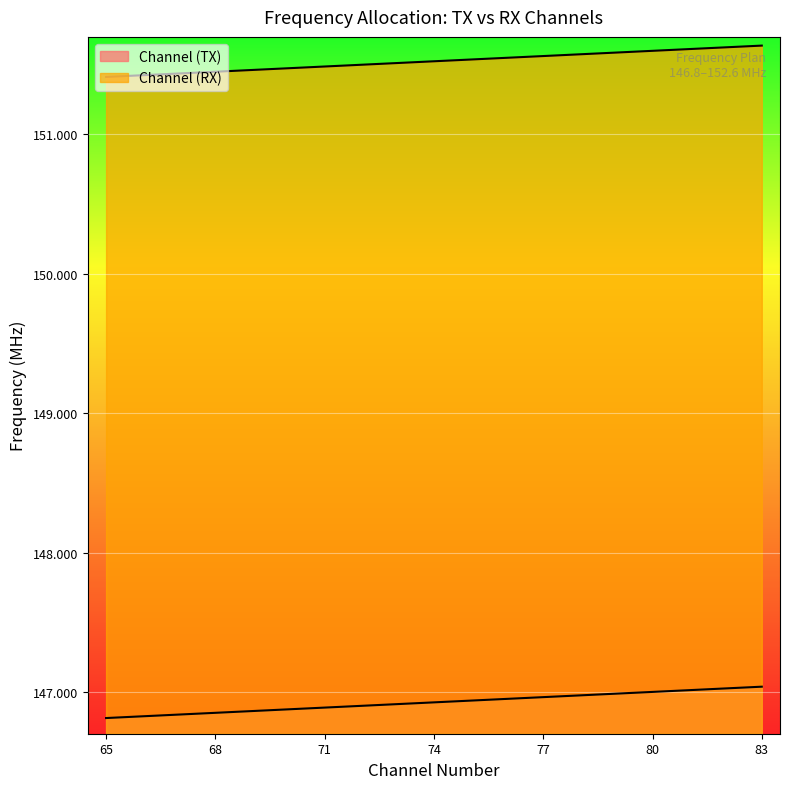

What is the average value of the Channel (RX) series?

151.5